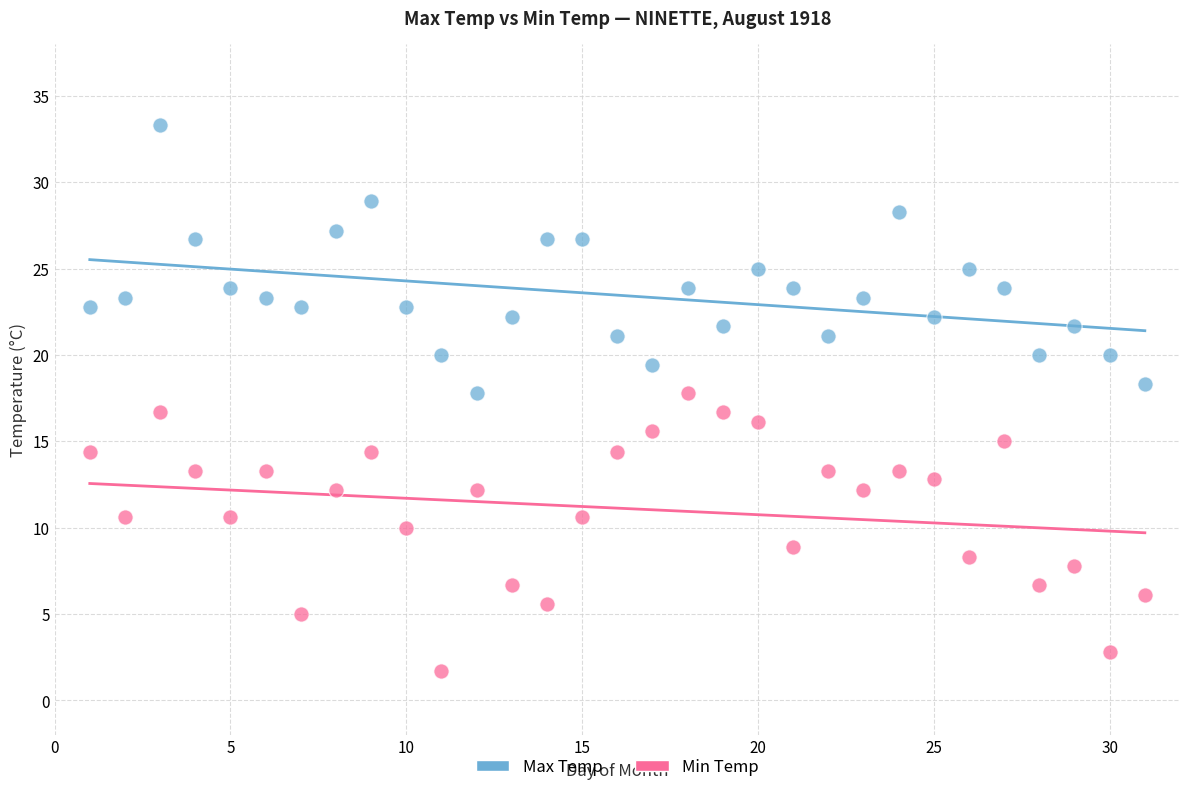

What are all the series names shown in the legend?

Max Temp, Min Temp